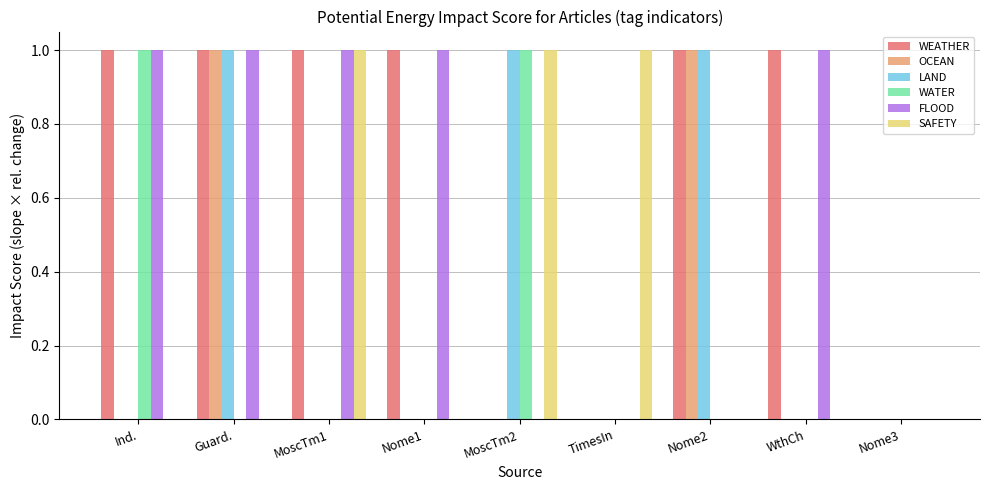

Reading left to right, extract all data points from this chart.

WEATHER: 1	1	1	1	0	0	1	1	0
OCEAN: 0	1	0	0	0	0	1	0	0
LAND: 0	1	0	0	1	0	1	0	0
WATER: 1	0	0	0	1	0	0	0	0
FLOOD: 1	1	1	1	0	0	0	1	0
SAFETY: 0	0	1	0	1	1	0	0	0